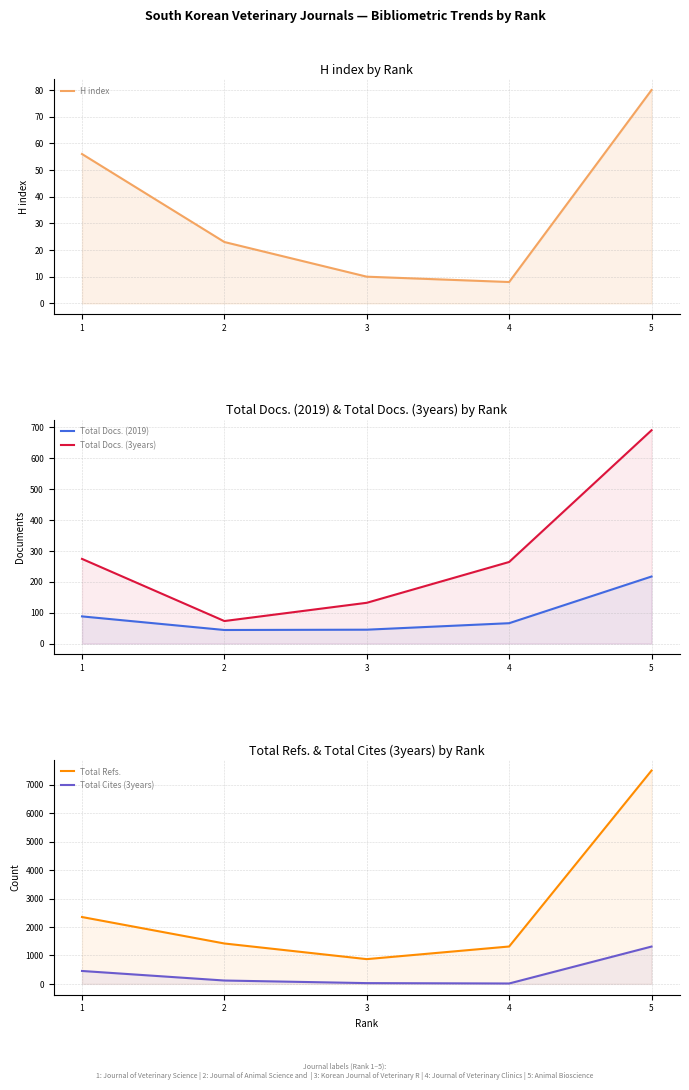

What is the difference between the maximum and minimum values in the Total Refs. series?

6629